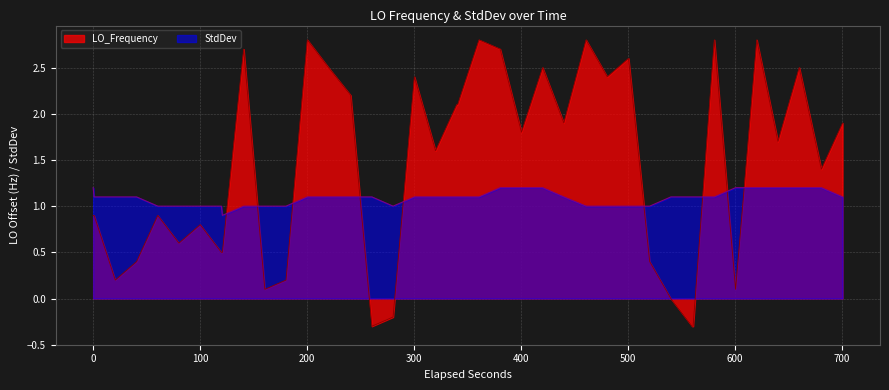

List the series in order of their overall mean, lowest first.

StdDev, LO_Frequency